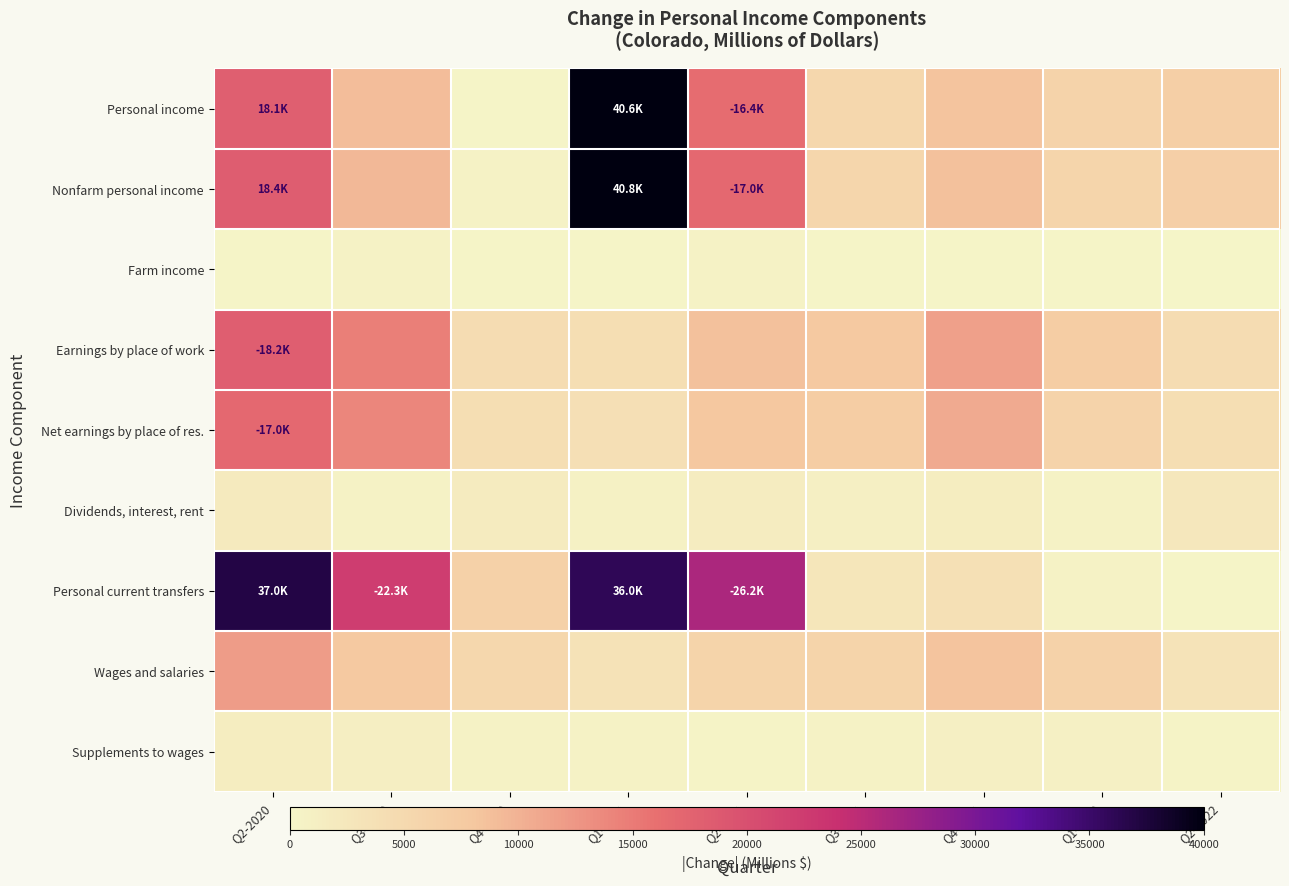

Which has a higher value, Q3-2020 or Q2-2021?

Q2-2021